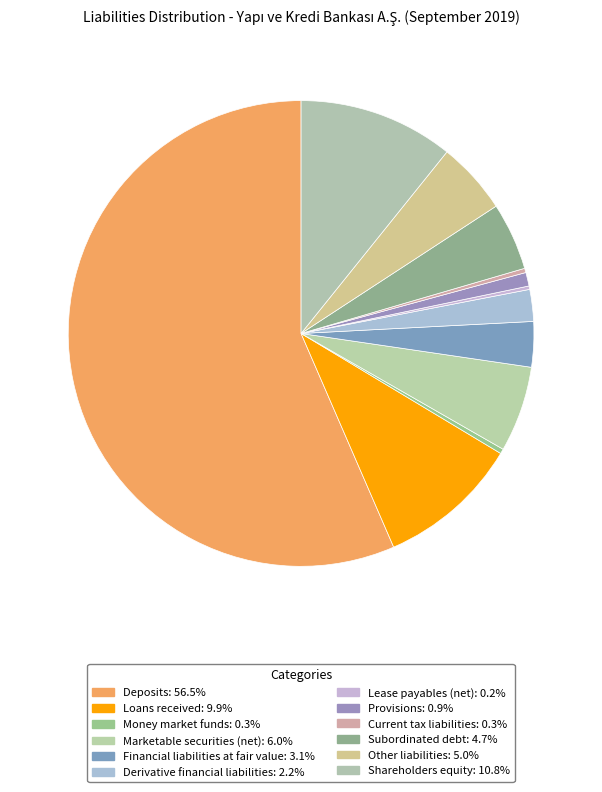

To the nearest percent, what is the combined percentage of Money market funds and Marketable securities (net)?

6%